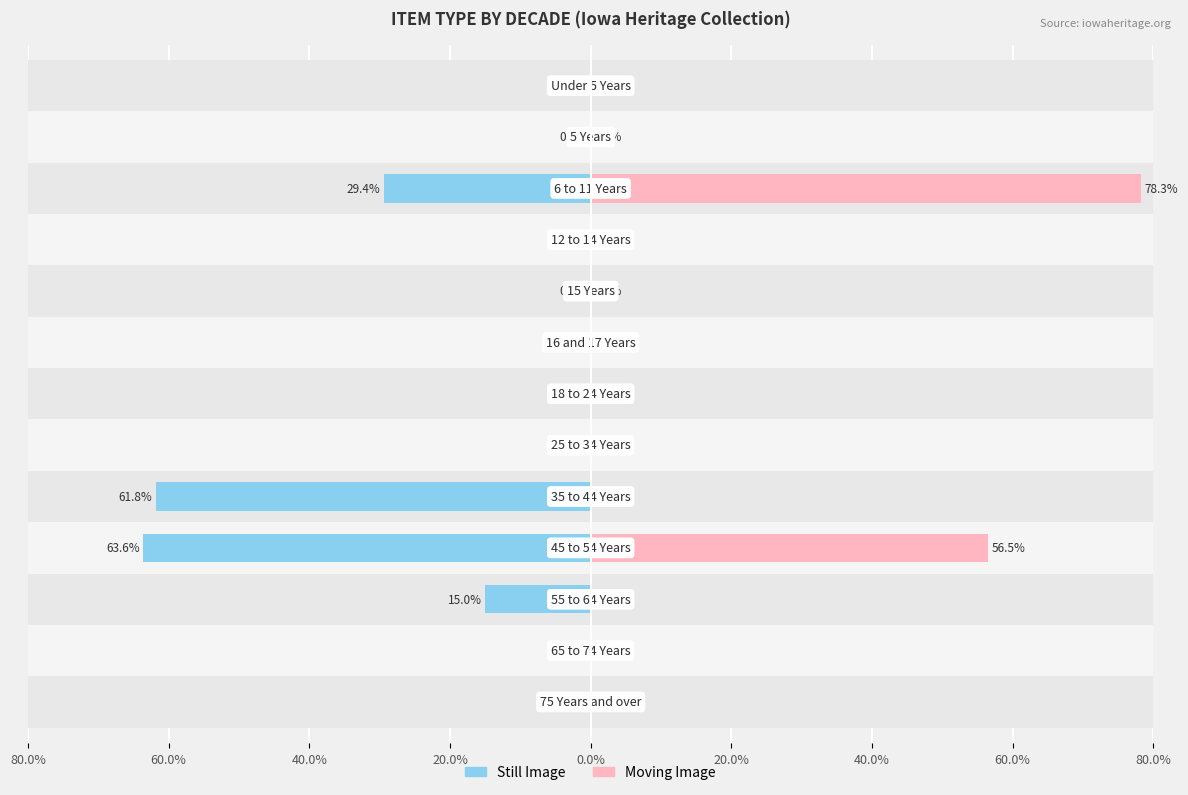

What is the spread (max minus min) of values at 20.0%?

120.1